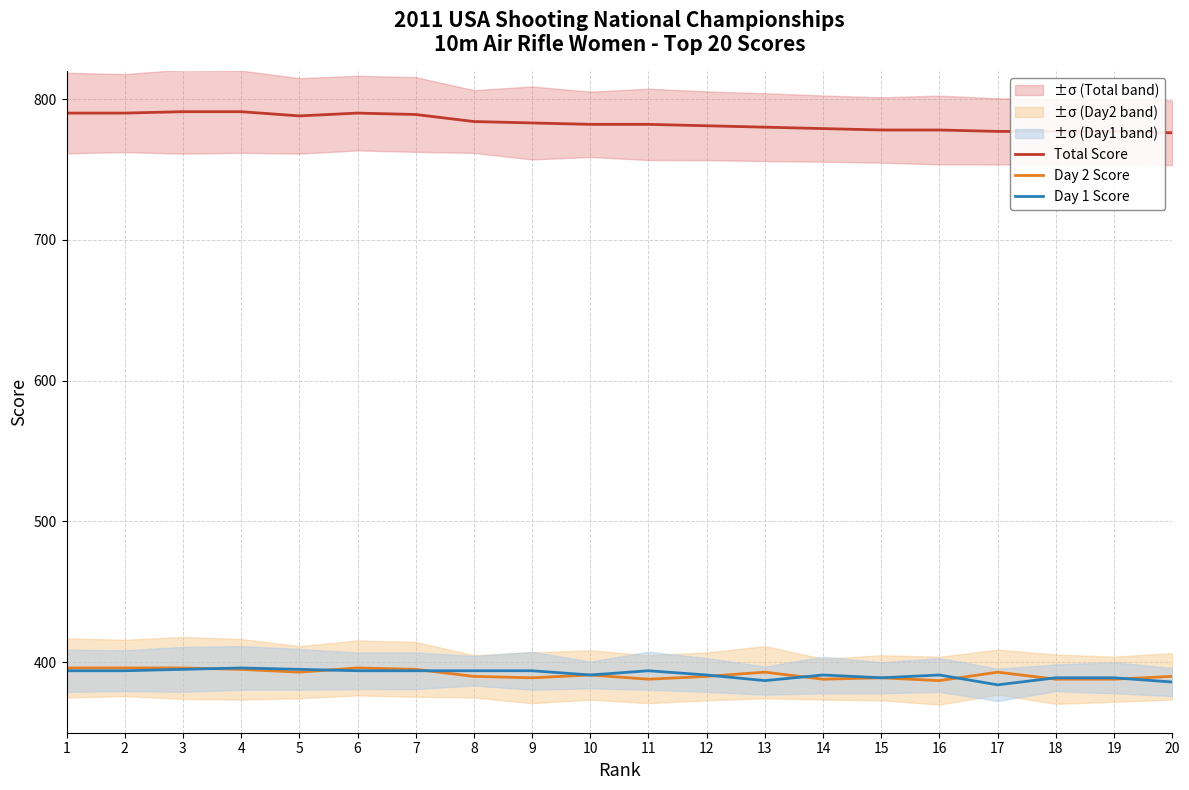

At which label is Day 2 Score closest to 391?

10